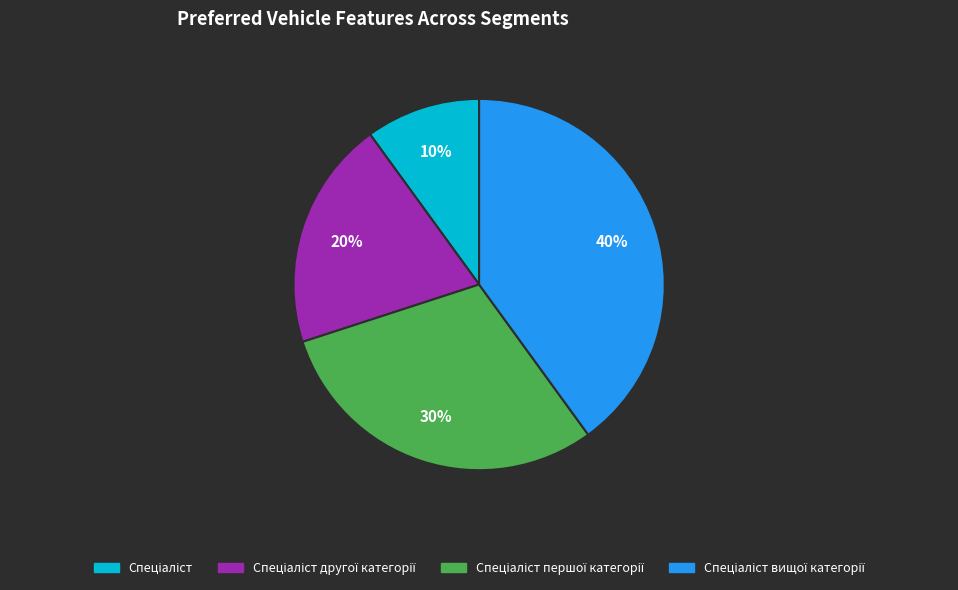

To the nearest percent, what is the average slice percentage?

25%